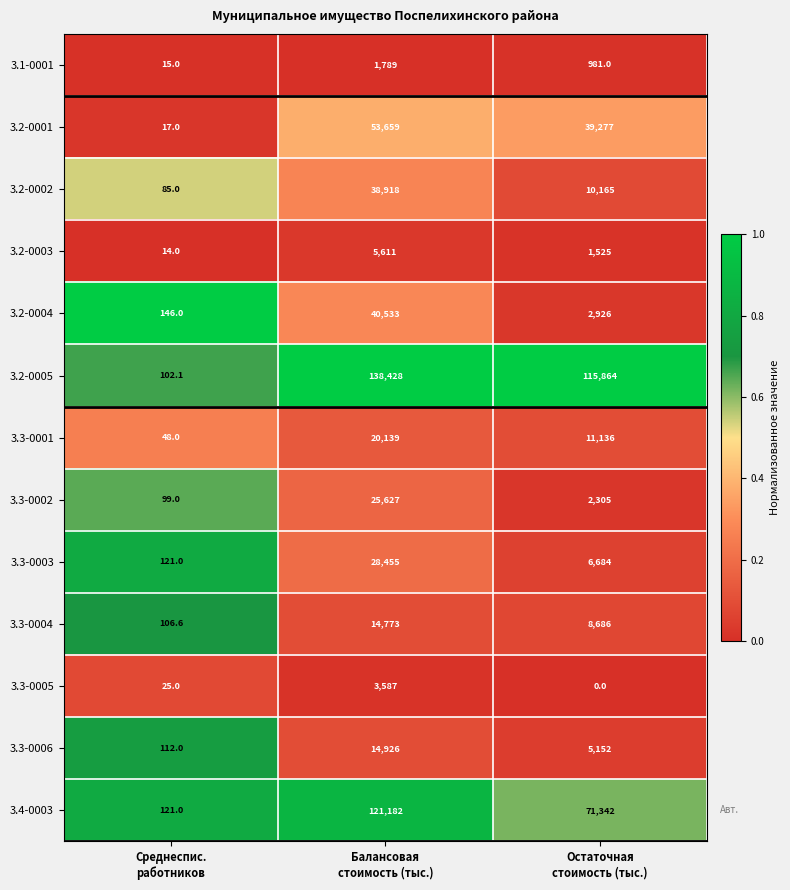

What is the difference between the maximum and minimum values in the 3.1-0001 series?

1774.0